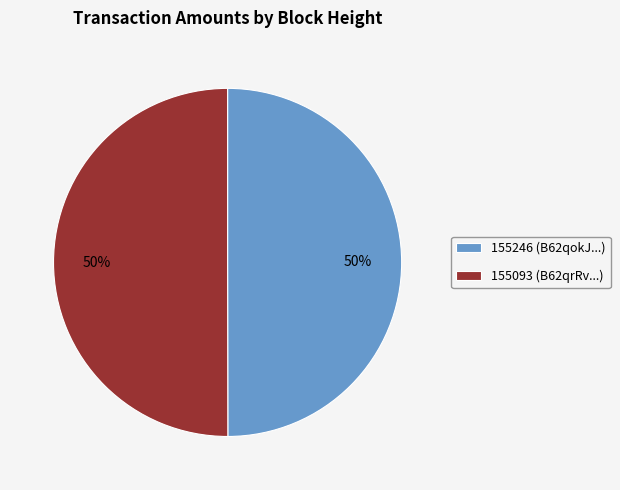

Is the sum of 155246 (B62qokJ...) and 155093 (B62qrRv...) greater than half?

Yes